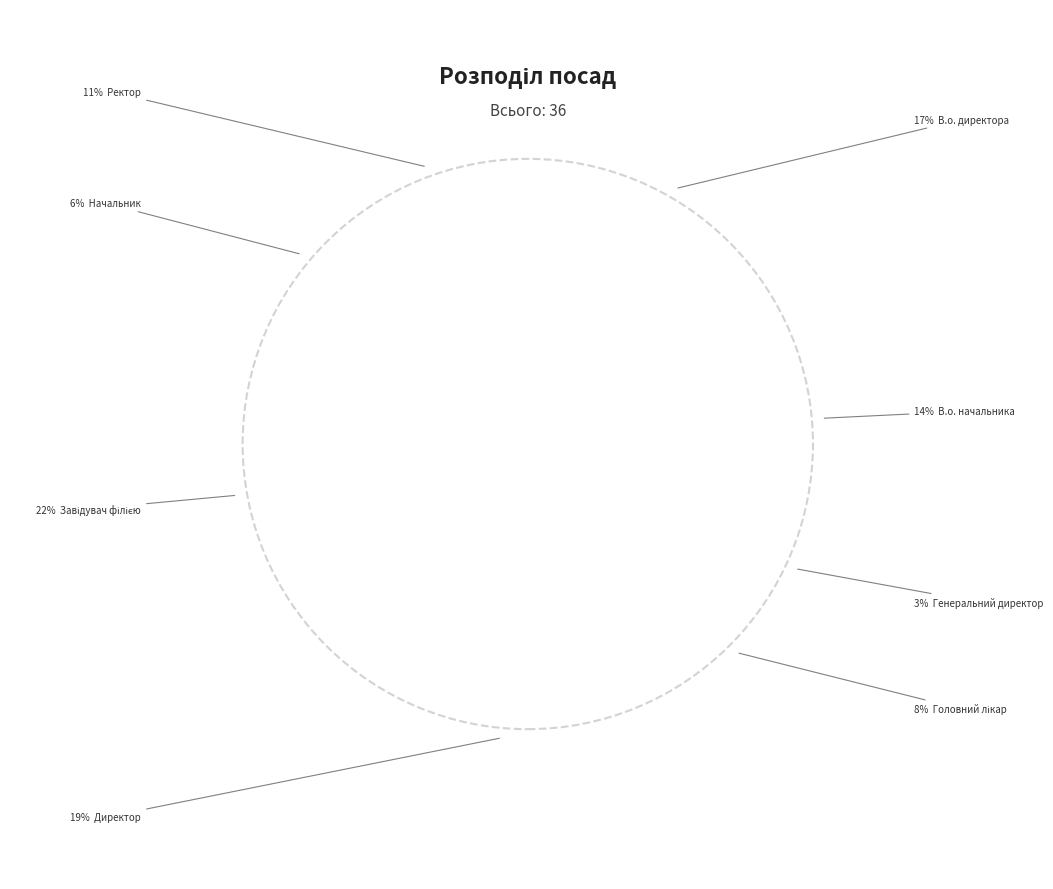

Rank the categories by value from lowest to highest.

Генеральний директор, Начальник, Головний лікар, Ректор, В.о. начальника, В.о. директора, Директор, Завідувач філією